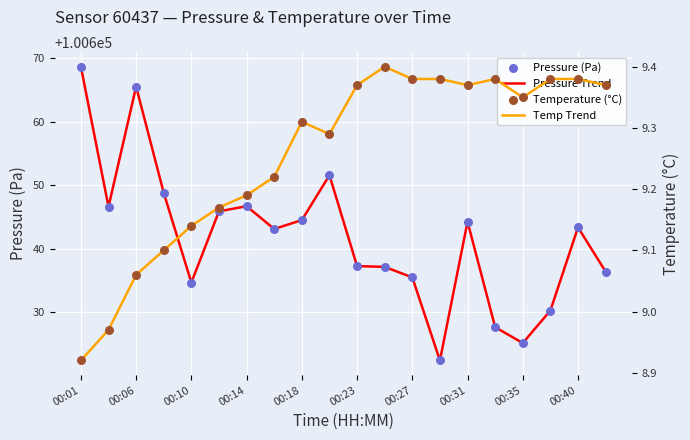

Which series has the widest spread of Y values?

Pressure Trend